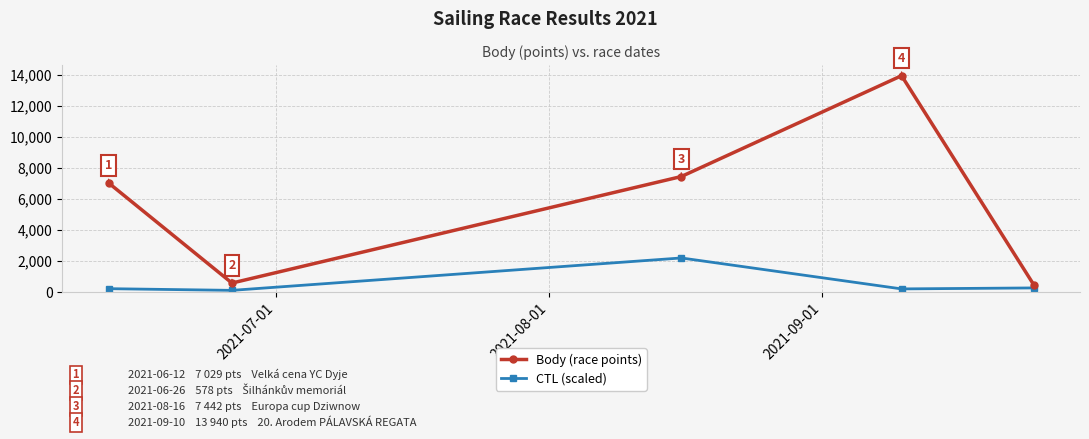

List the series in order of their overall mean, lowest first.

CTL (scaled), Body (race points)